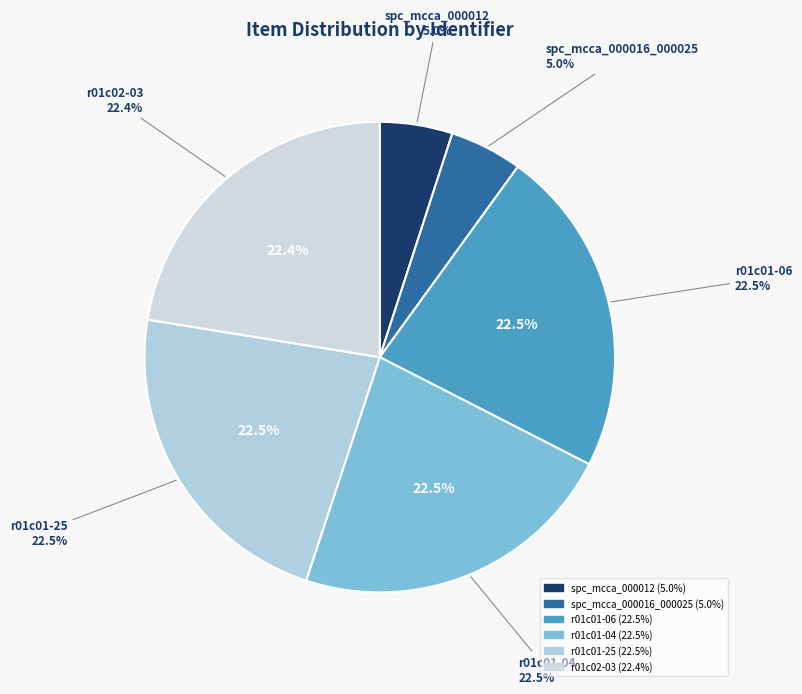

Is spc_mcca_000012 the majority of the pie?

No